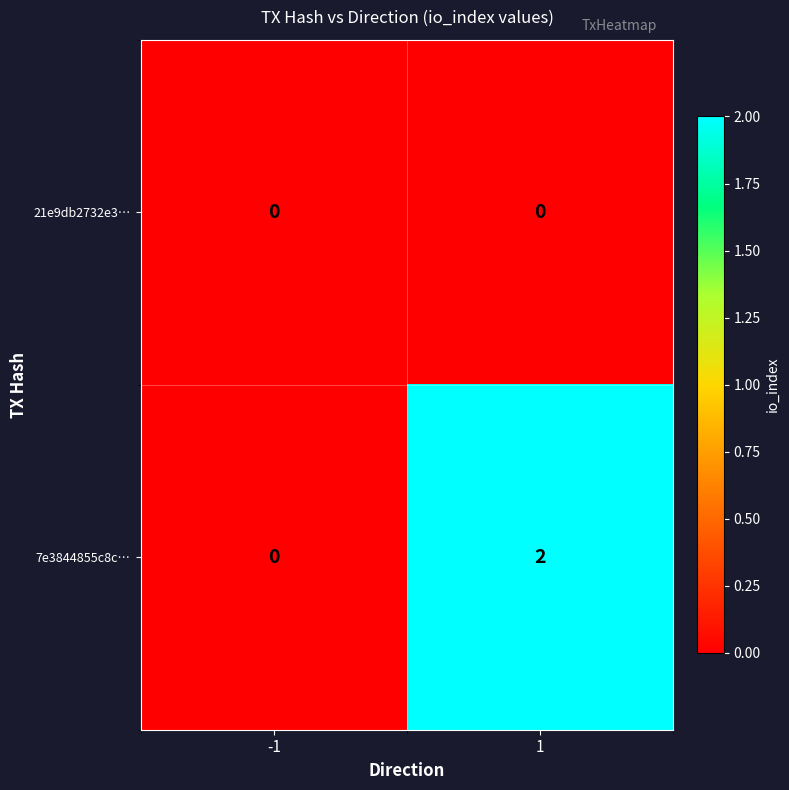

What is the total value across all series at 1?

2